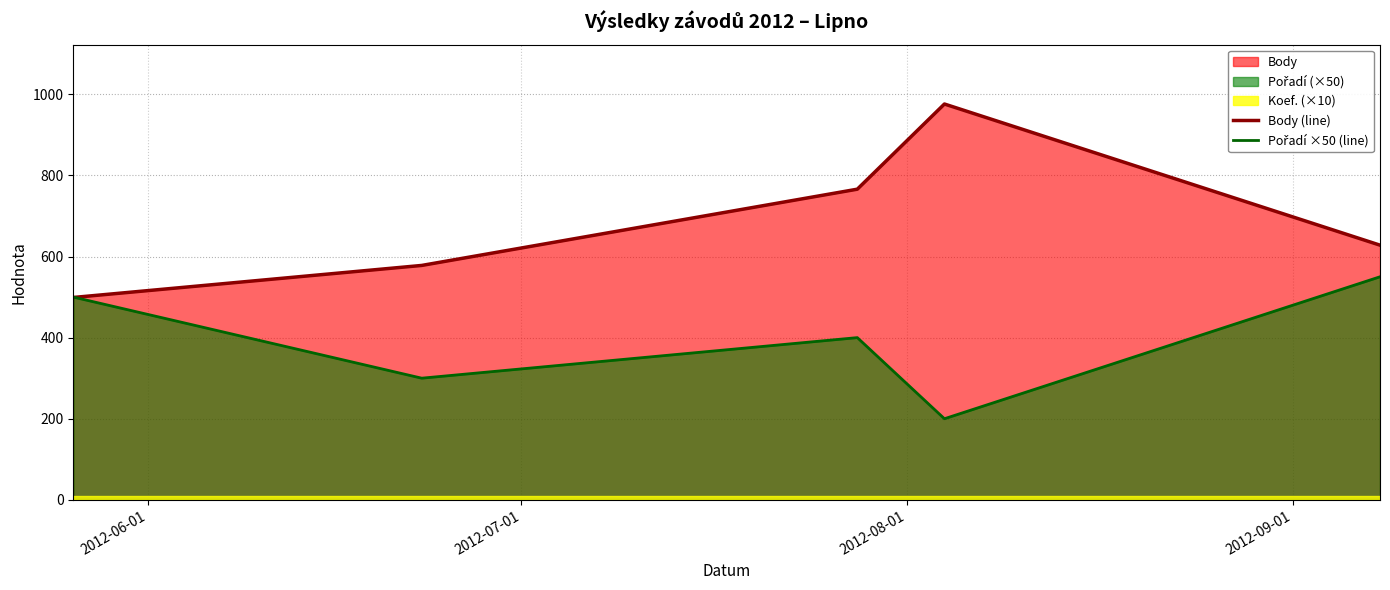

How many times do Body (line) and Pořadí ×50 (line) cross each other?

1